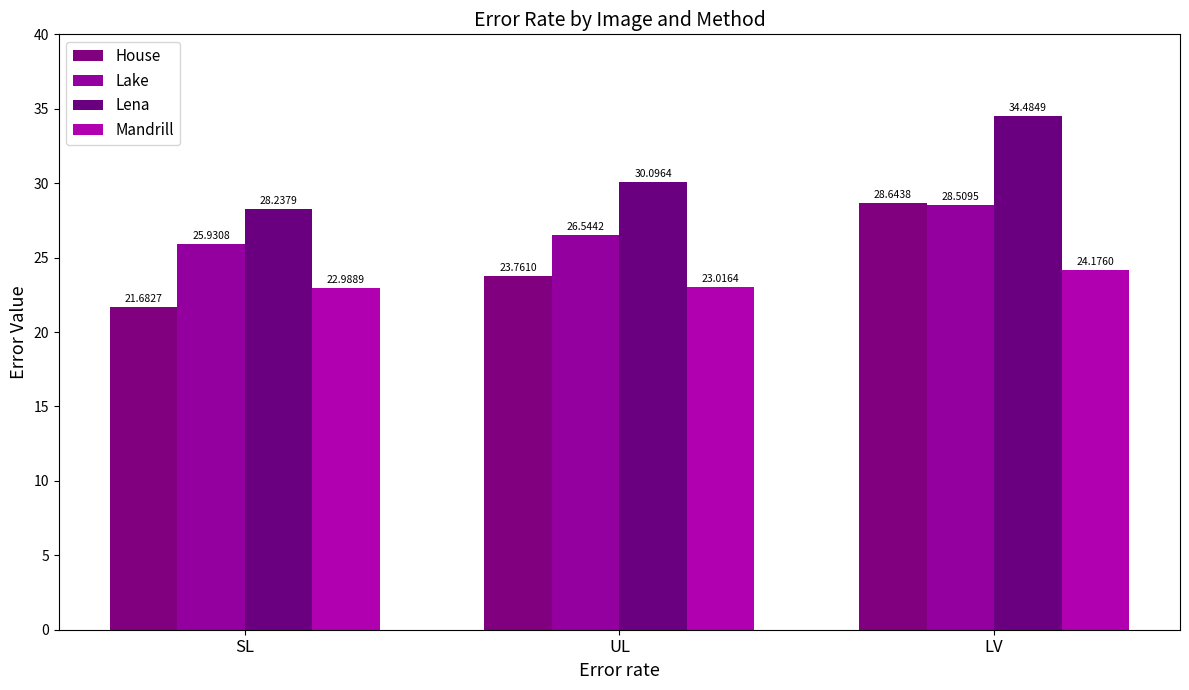

Where is House nearest to the value 25?

UL